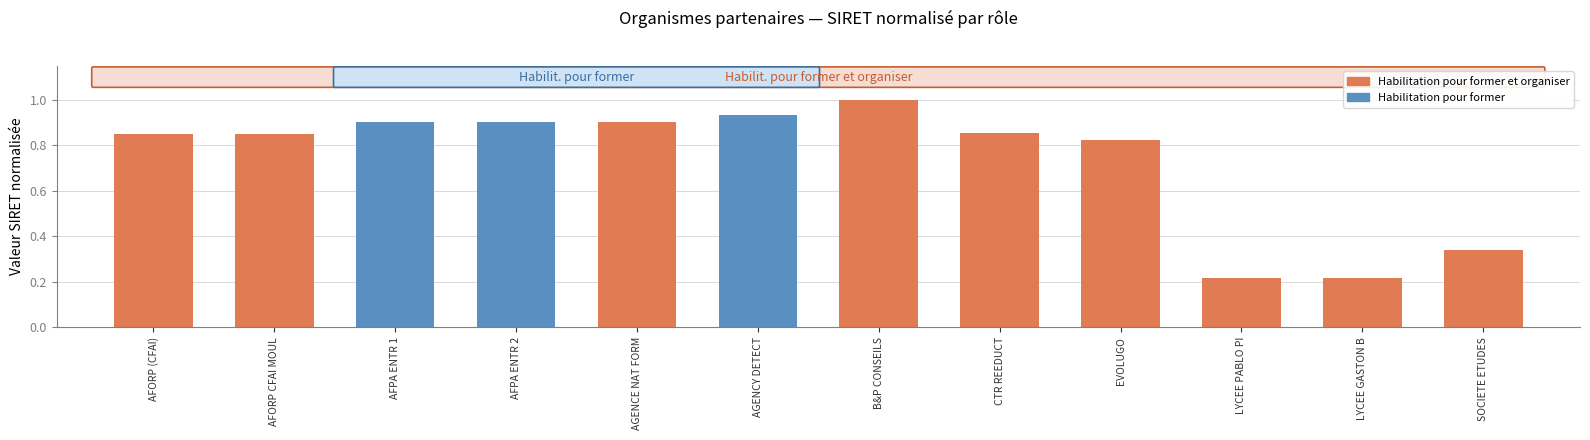

What is the label of the 9th bar from the left?

EVOLUGO